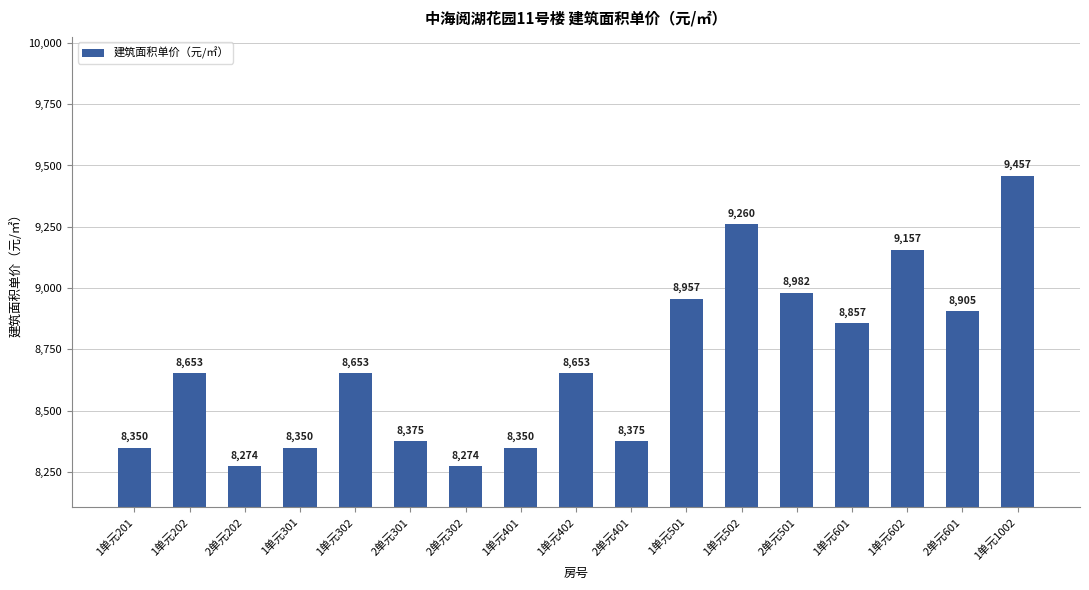

What is the value of the 2nd bar from the left?

8653.2